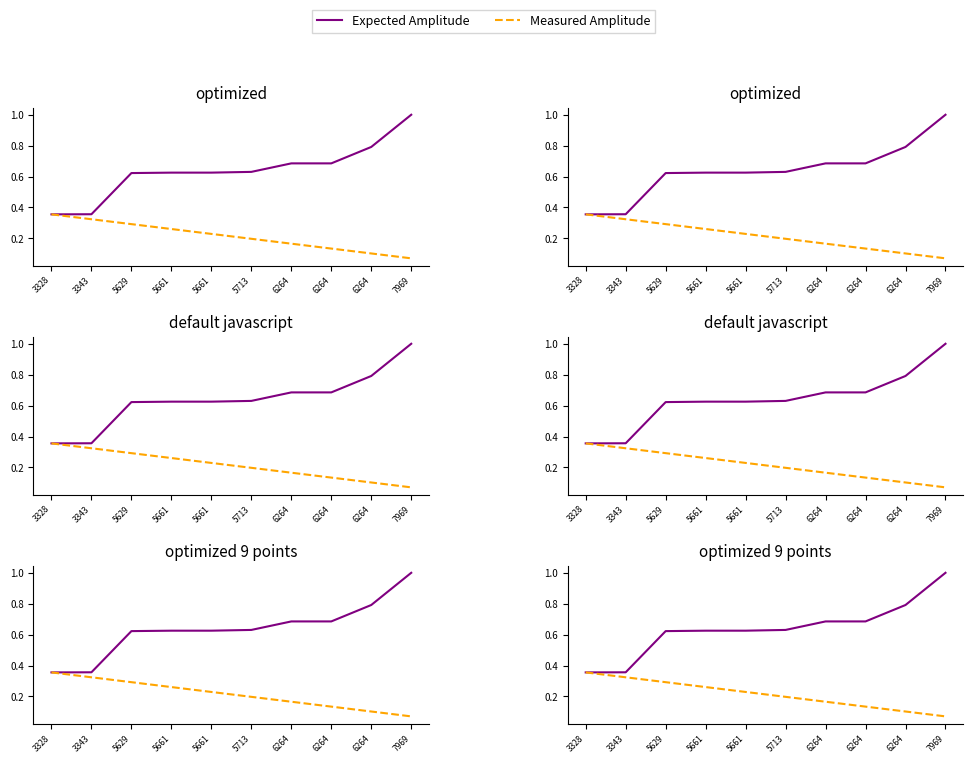

True or false: Measured Amplitude and Expected Amplitude cross at least once.

False